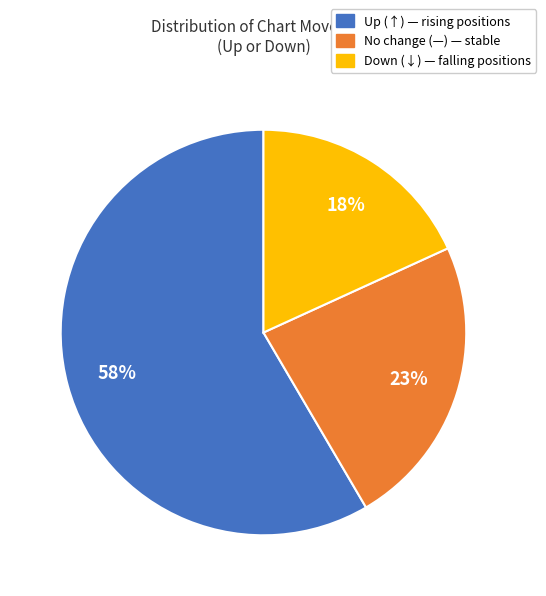

How many segments does this pie chart have?

3